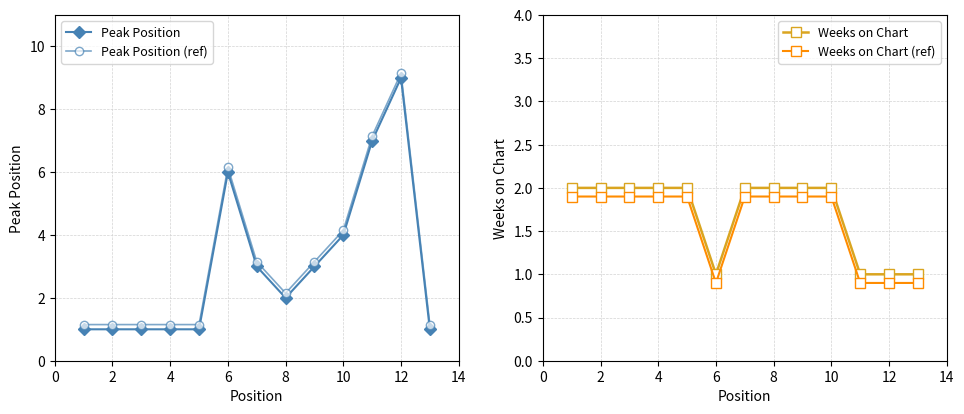

Which series has the largest total across all categories?

Peak Position (ref)